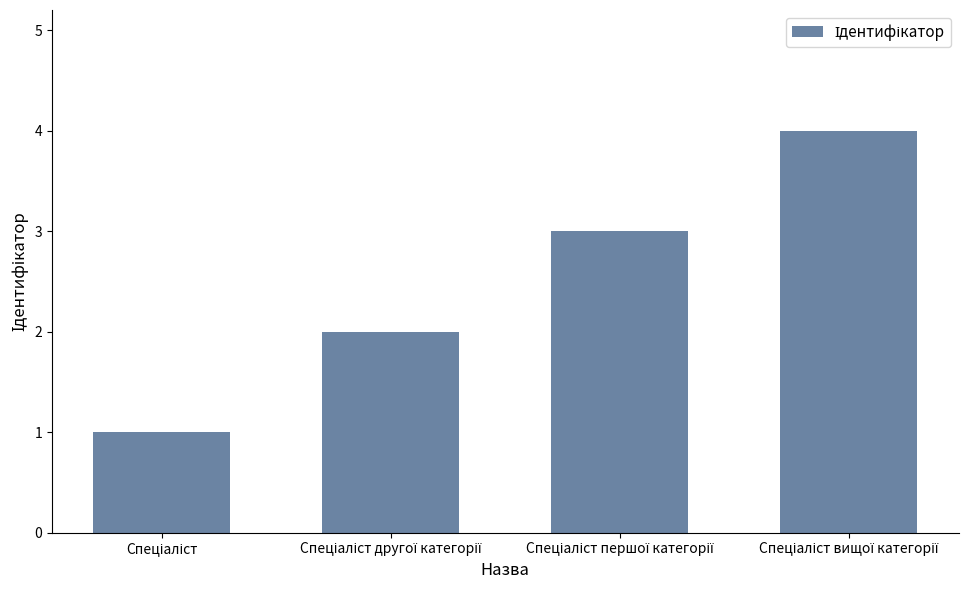

What is the greatest value displayed?

4